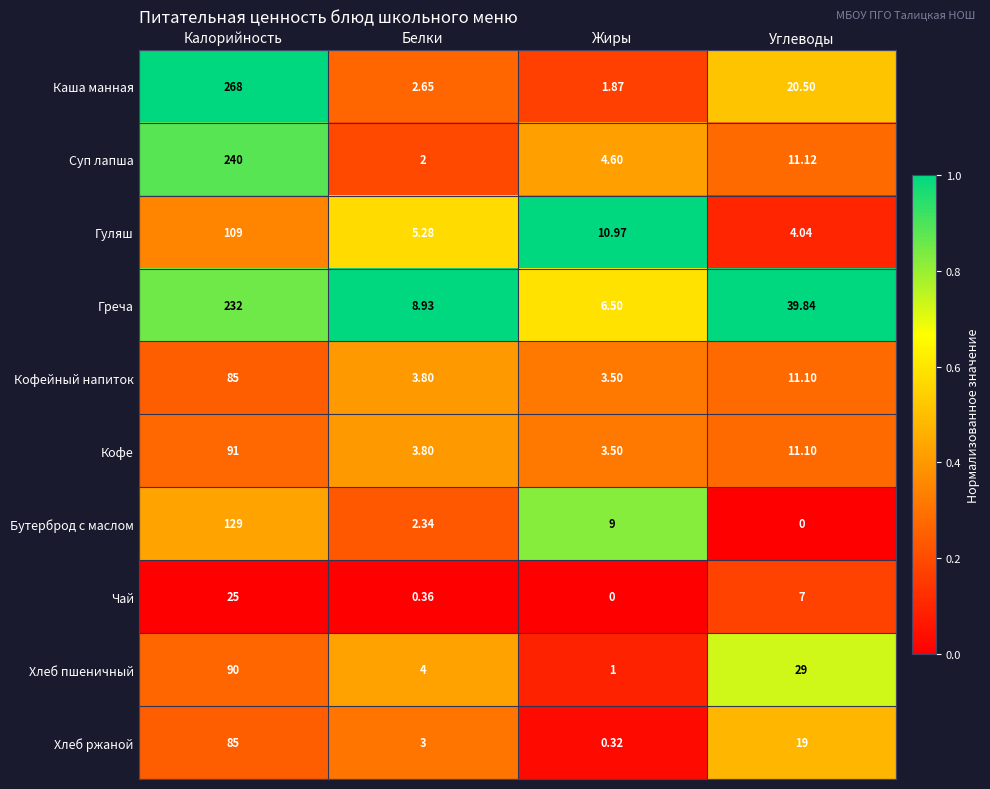

Where is Хлеб пшеничный nearest to the value 45?

Углеводы